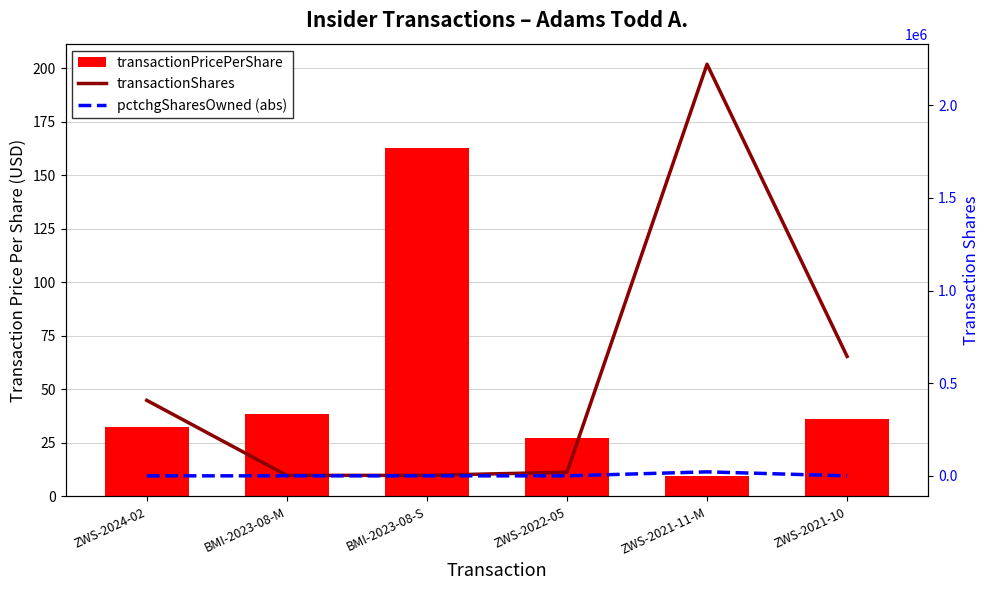

Which category has the highest value in the transactionShares series?

ZWS-2021-11-M